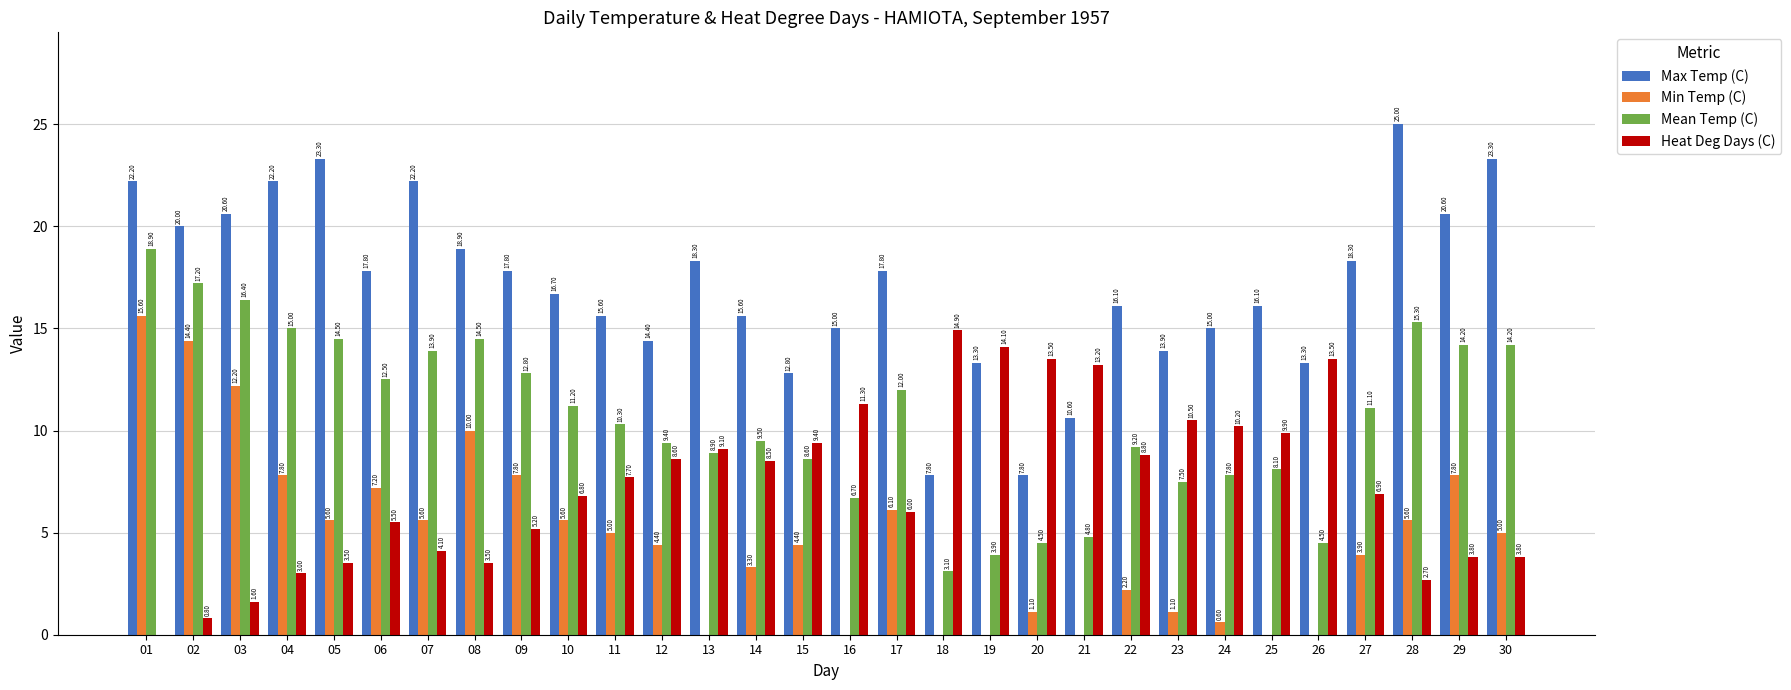

Which has a higher value, 06 or 08?

08